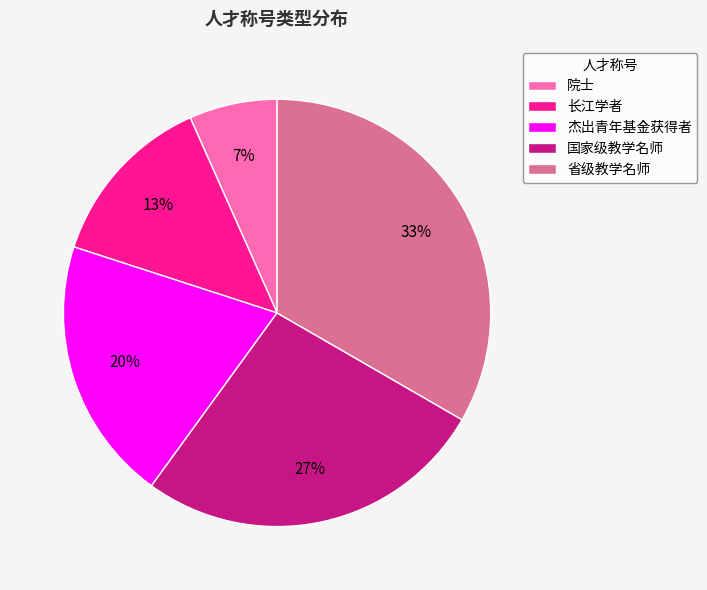

How many segments does this pie chart have?

5